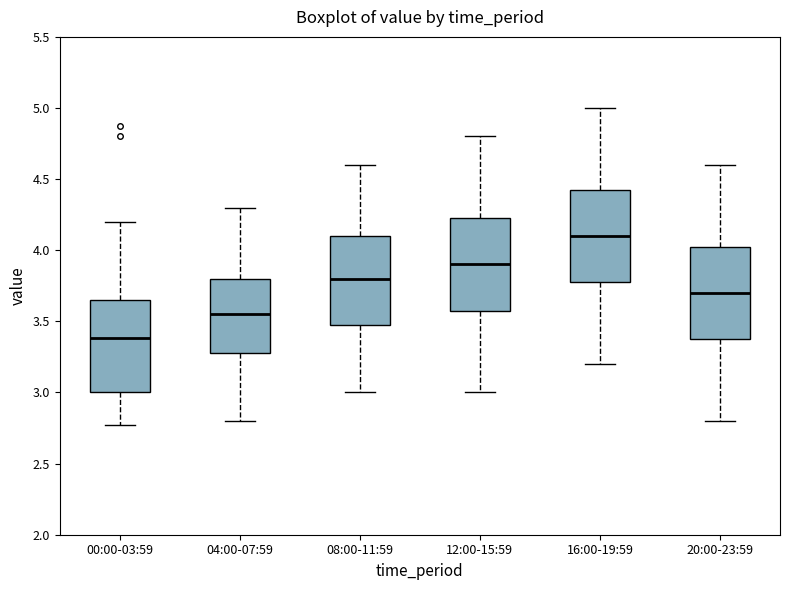

Which box's median line is the lowest?

00:00-03:59